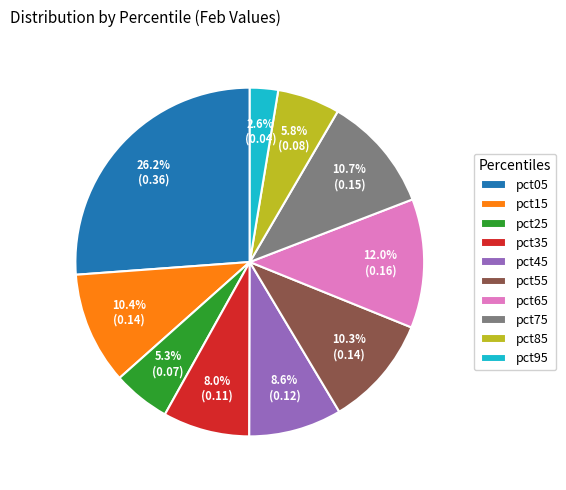

What percentage is NOT represented by pct25?

94.7%